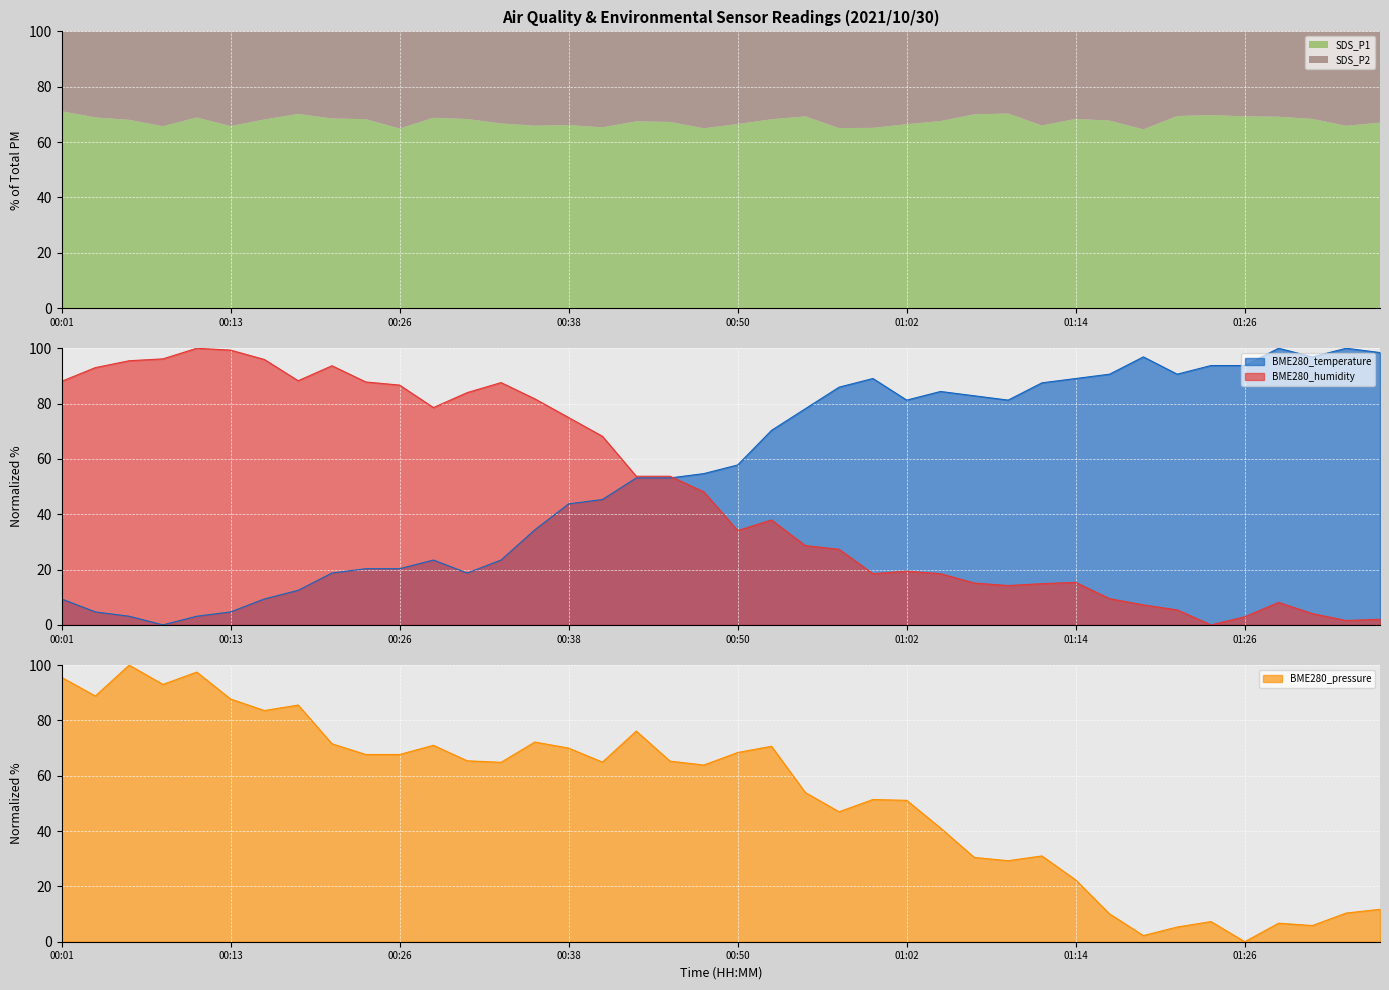

How many interior local valleys does the BME280_temperature series have?

6